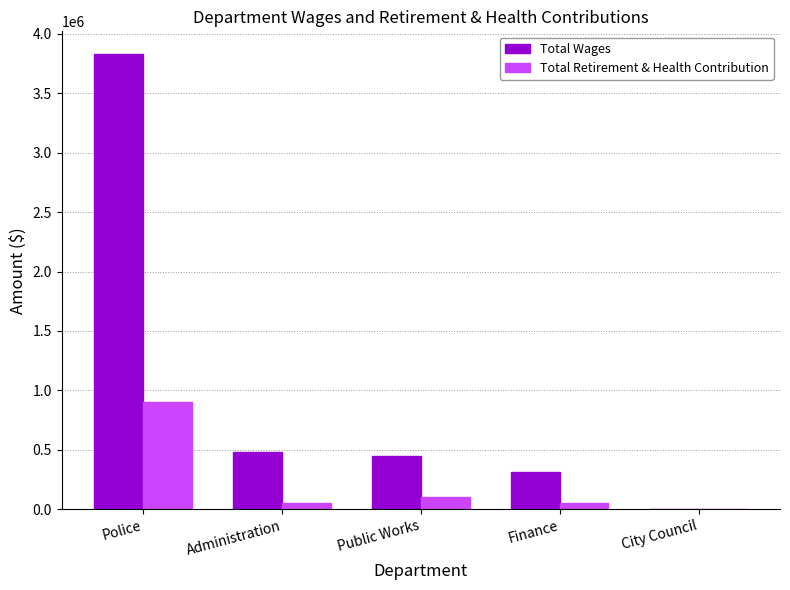

What is the approximate value of Total Wages at Public Works?

447984